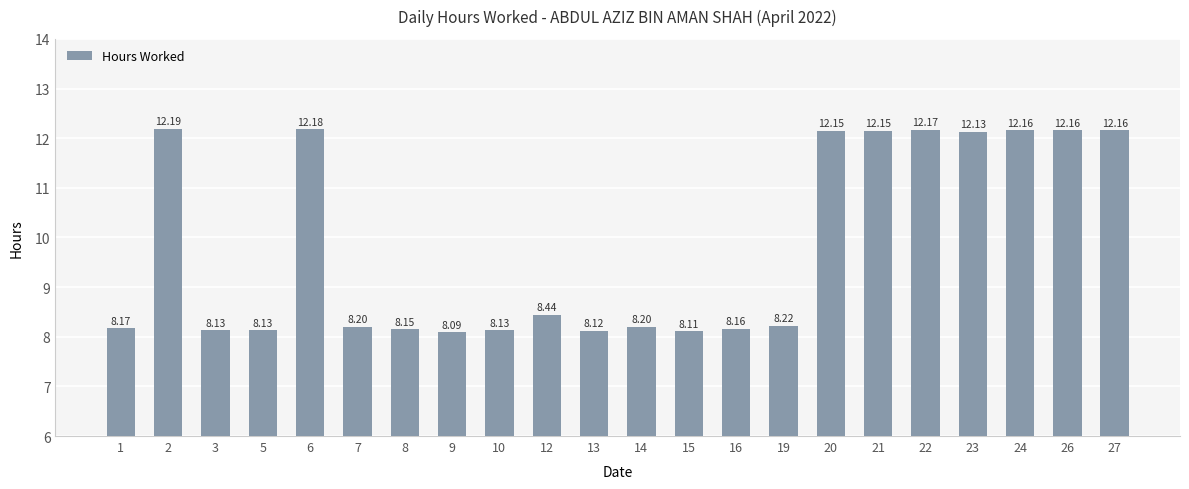

What is the value of the 13th bar from the left?

8.1